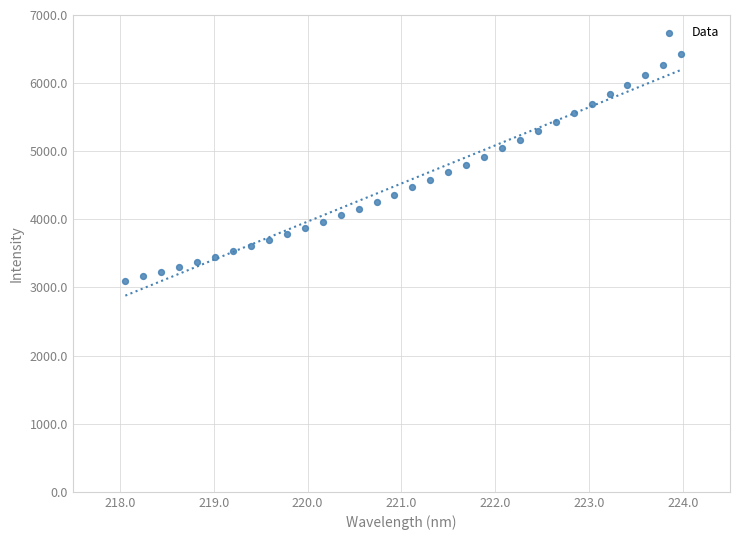

What is the range of Y values (max minus min)?

3322.6